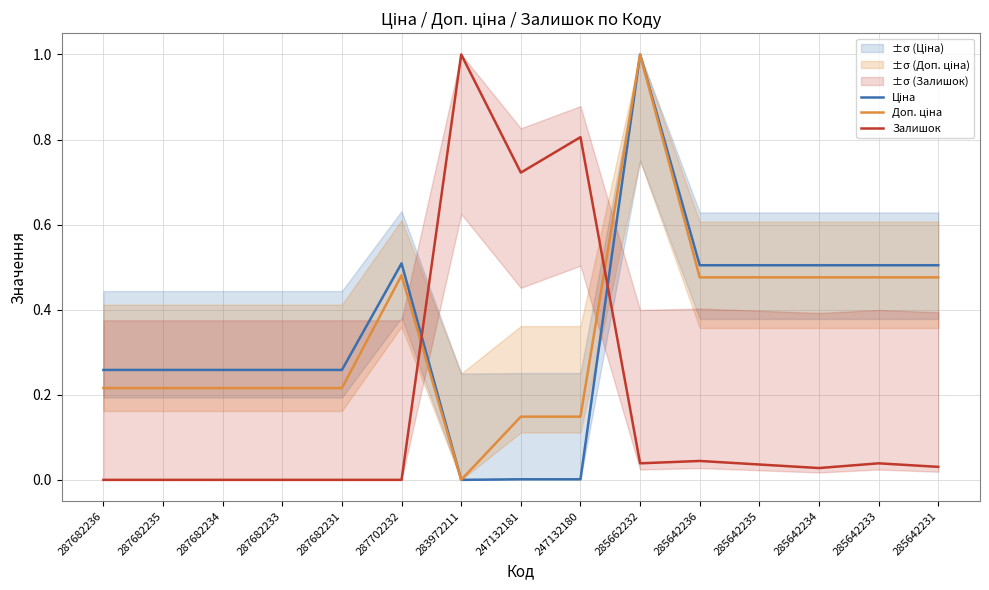

What position from the left is 283972211?

7